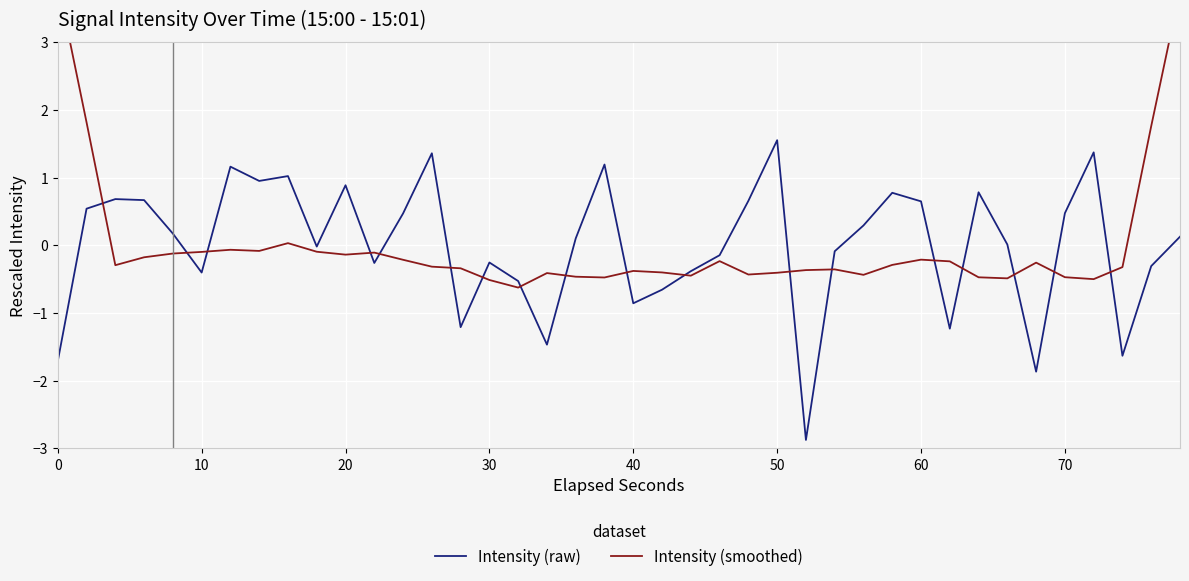

What is the value of the Intensity (smoothed) point at the 3rd from the left?

-0.3